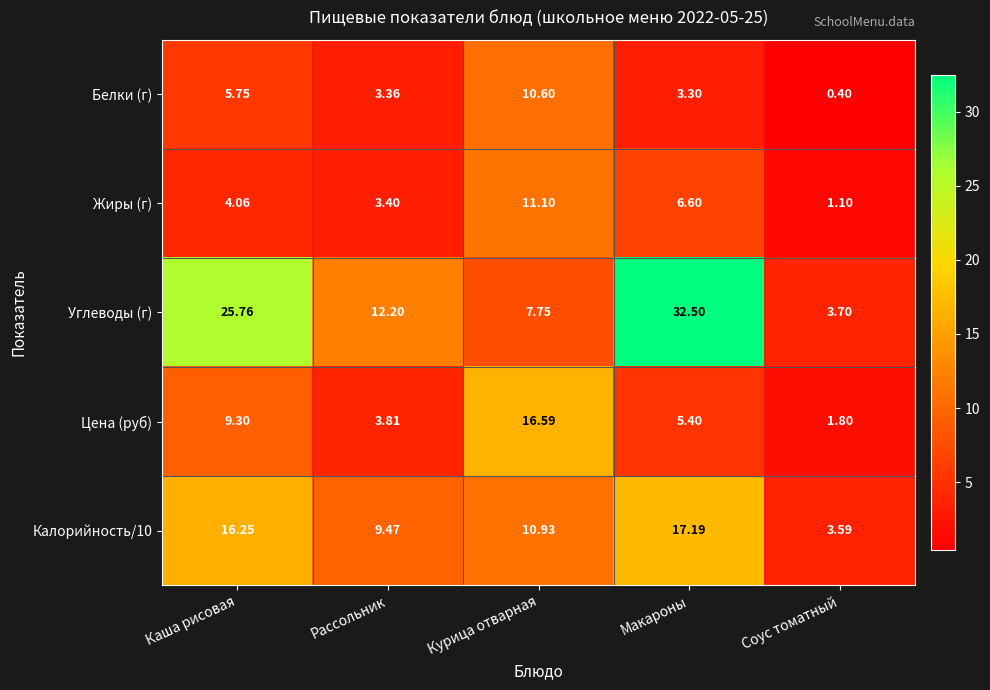

Which series changed the most between Каша рисовая and Соус томатный?

Углеводы (г)